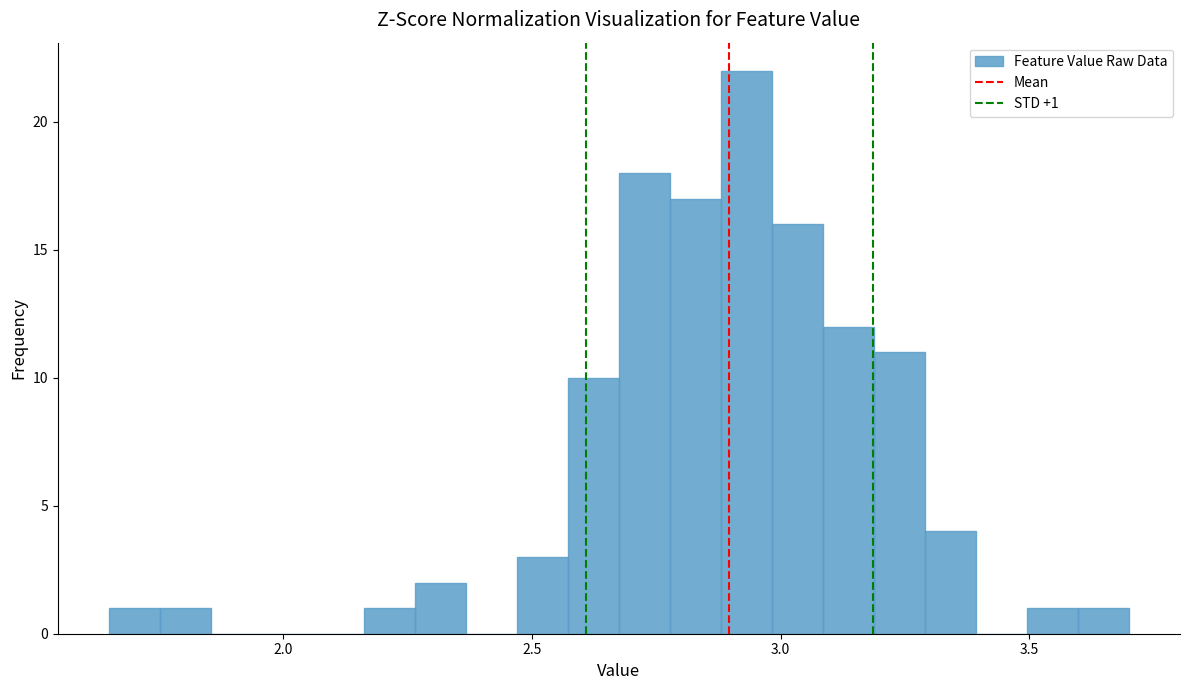

Read against the x-axis, roughly where is the centre of the tallest bar?

2.95